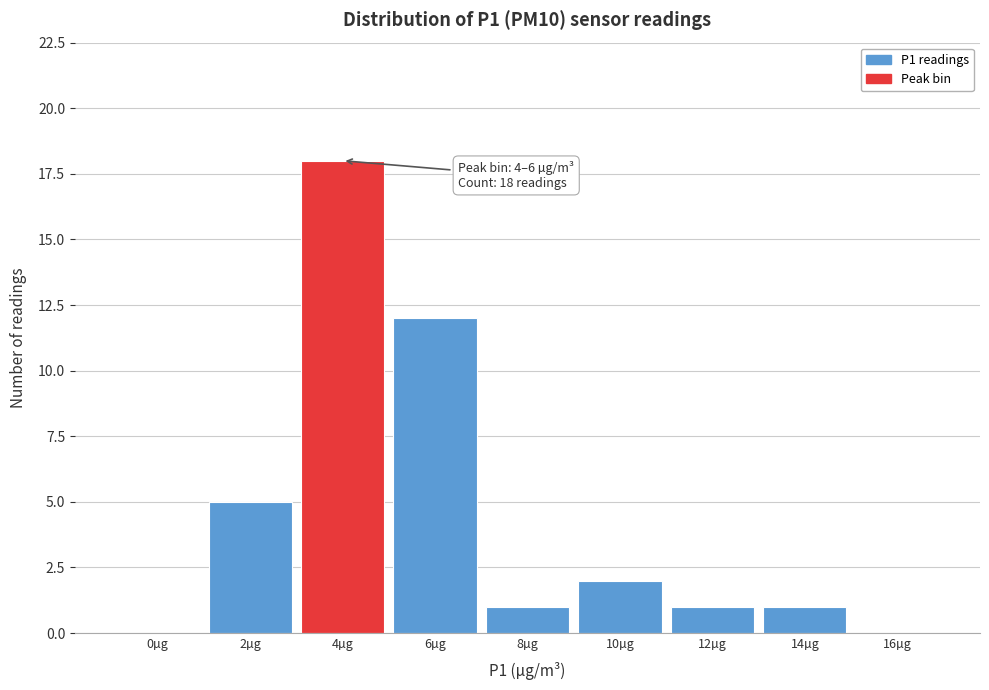

Reading right to left, transcribe all the data shown in this chart.

16µg=0	14µg=1	12µg=1	10µg=2	8µg=1	6µg=12	4µg=18	2µg=5	0µg=0